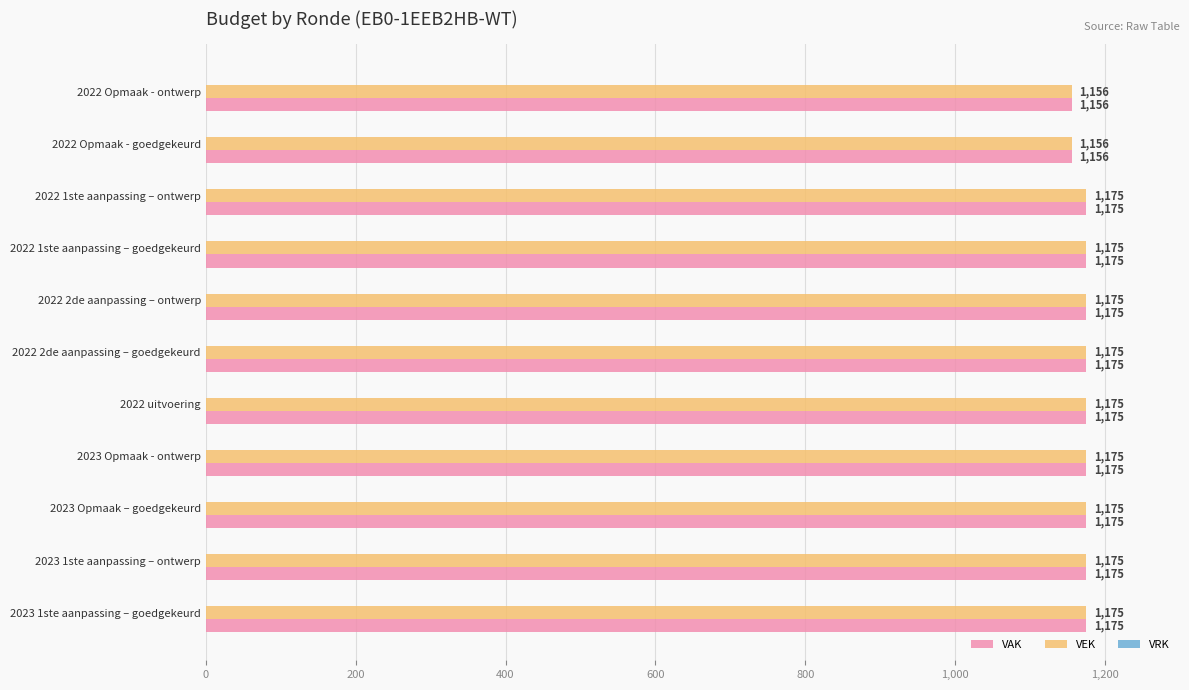

At how many categories does at least one series exceed 1167?

9